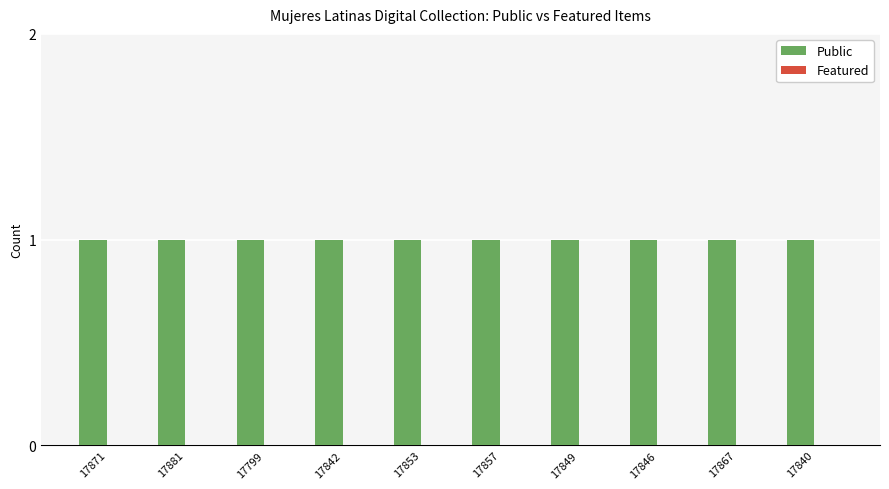

Reading left to right, list all the values displayed in this chart.

Public: 17871=1	17881=1	17799=1	17842=1	17853=1	17857=1	17849=1	17846=1	17867=1	17840=1
Featured: 17871=0	17881=0	17799=0	17842=0	17853=0	17857=0	17849=0	17846=0	17867=0	17840=0